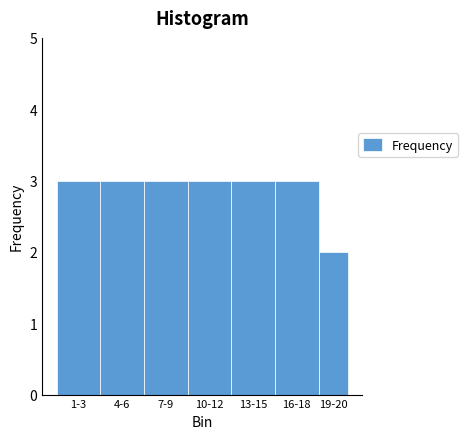

Reading left to right, list all the values displayed in this chart.

3	3	3	3	3	3	2